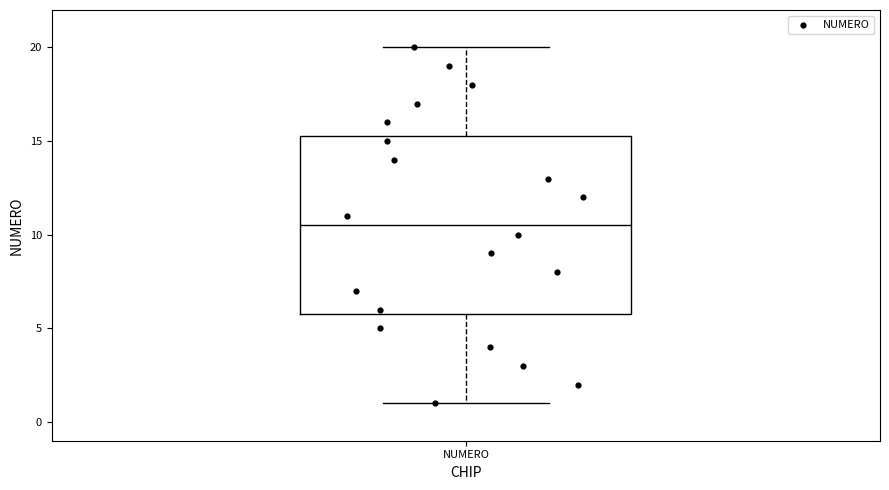

Transcribe this box plot: give where the median line is, the range the box spans, and where the two whiskers end, as read against the y-axis. The values are not printed on the chart, so give them approximately, as read against the axis.

median 10.5, box 6.0 to 15.5, whiskers 1.0 to 20.0